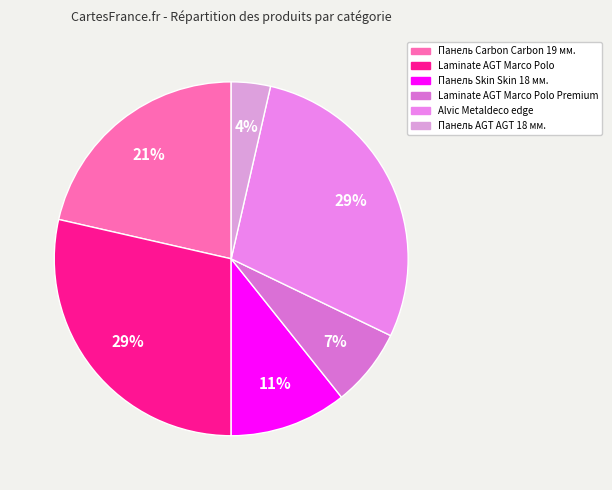

Which slice is the smallest?

Панель AGT AGT 18 мм.